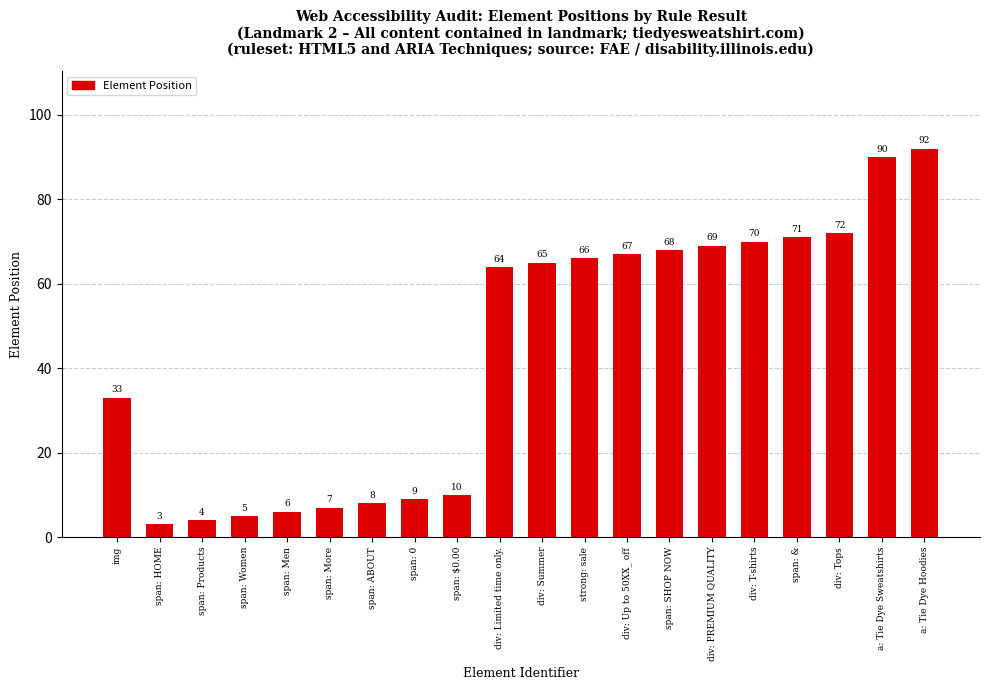

At which category does the chart reach its minimum across all series?

span: HOME